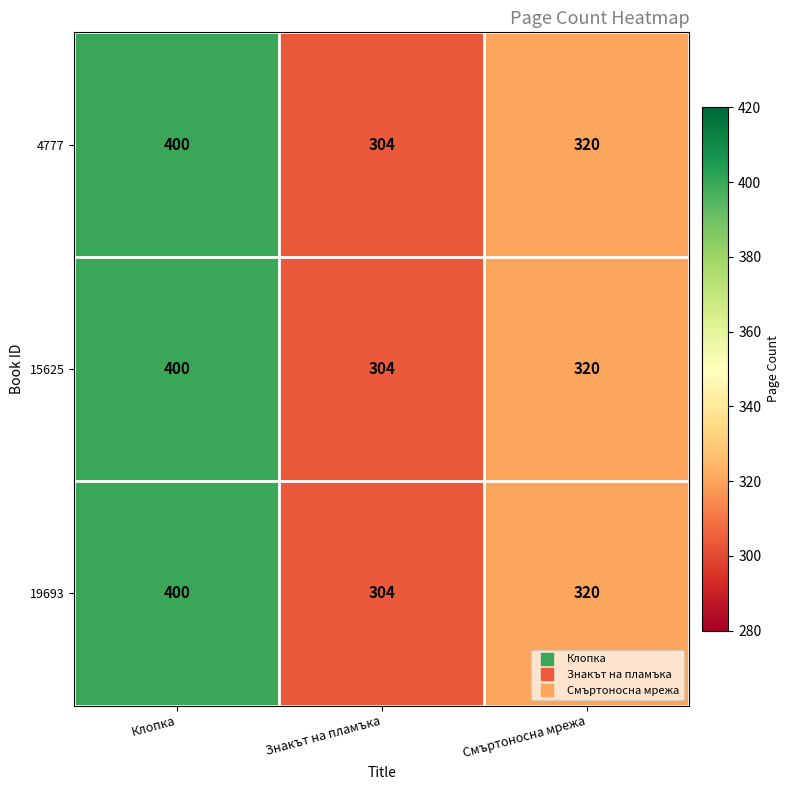

What value does the 15625 series have at Клопка?

400